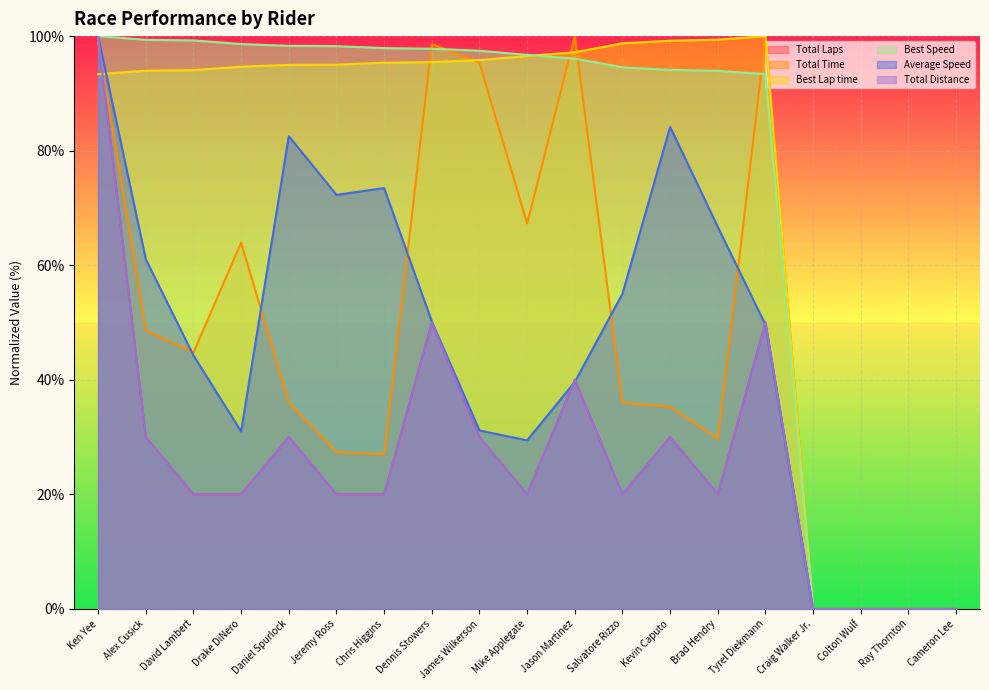

What is the difference between the second highest and minimum values in the Total Laps series?

50.0